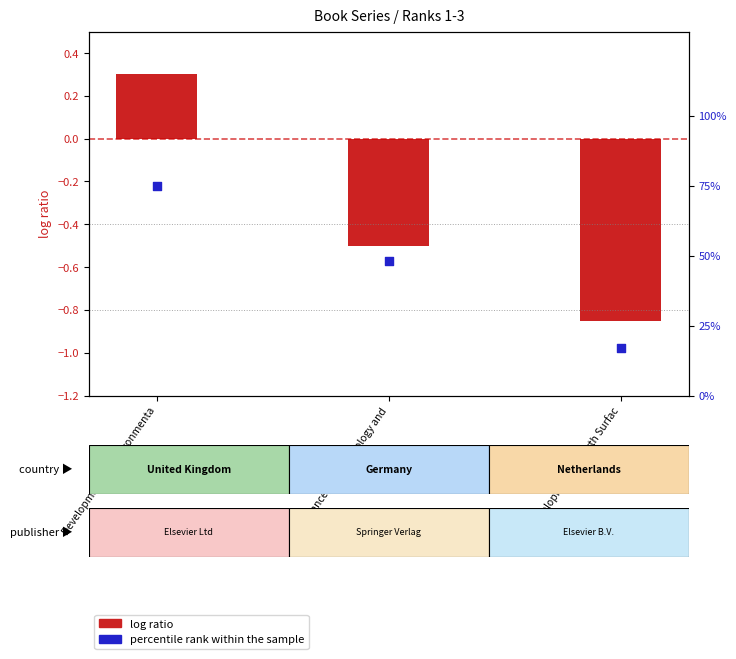

At how many categories does at least one series exceed 4?

3